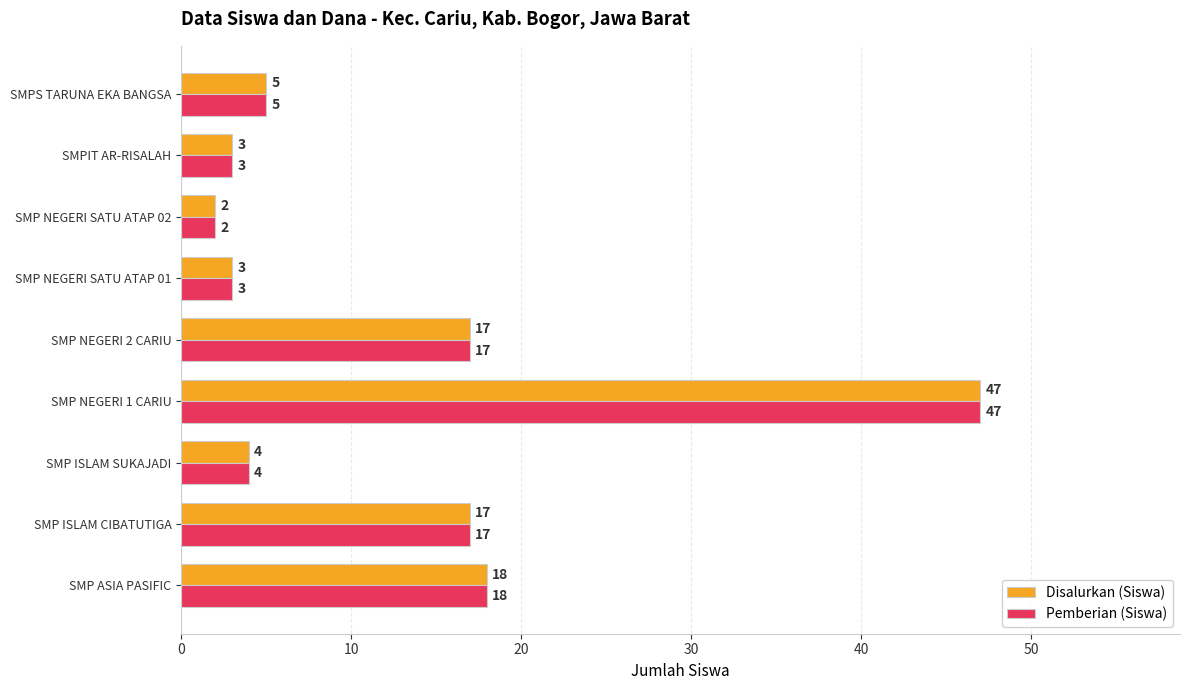

What is the difference between the maximum and minimum values in the Pemberian (Siswa) series?

45